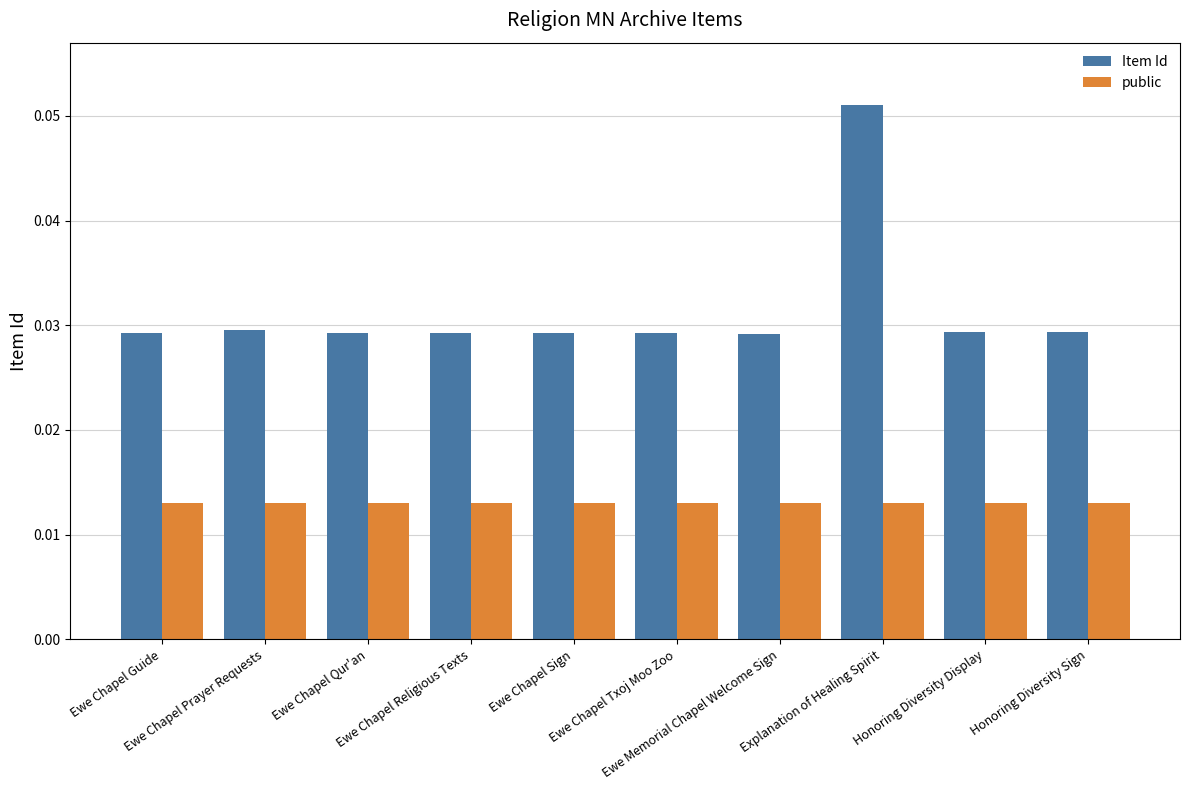

List the series in order of their peak value, highest first.

Item Id, public